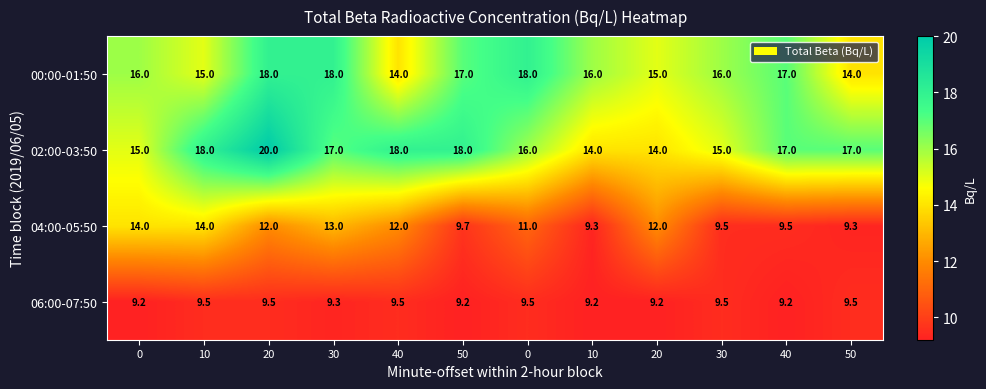

What is the difference between the highest and lowest values at 50?

8.8